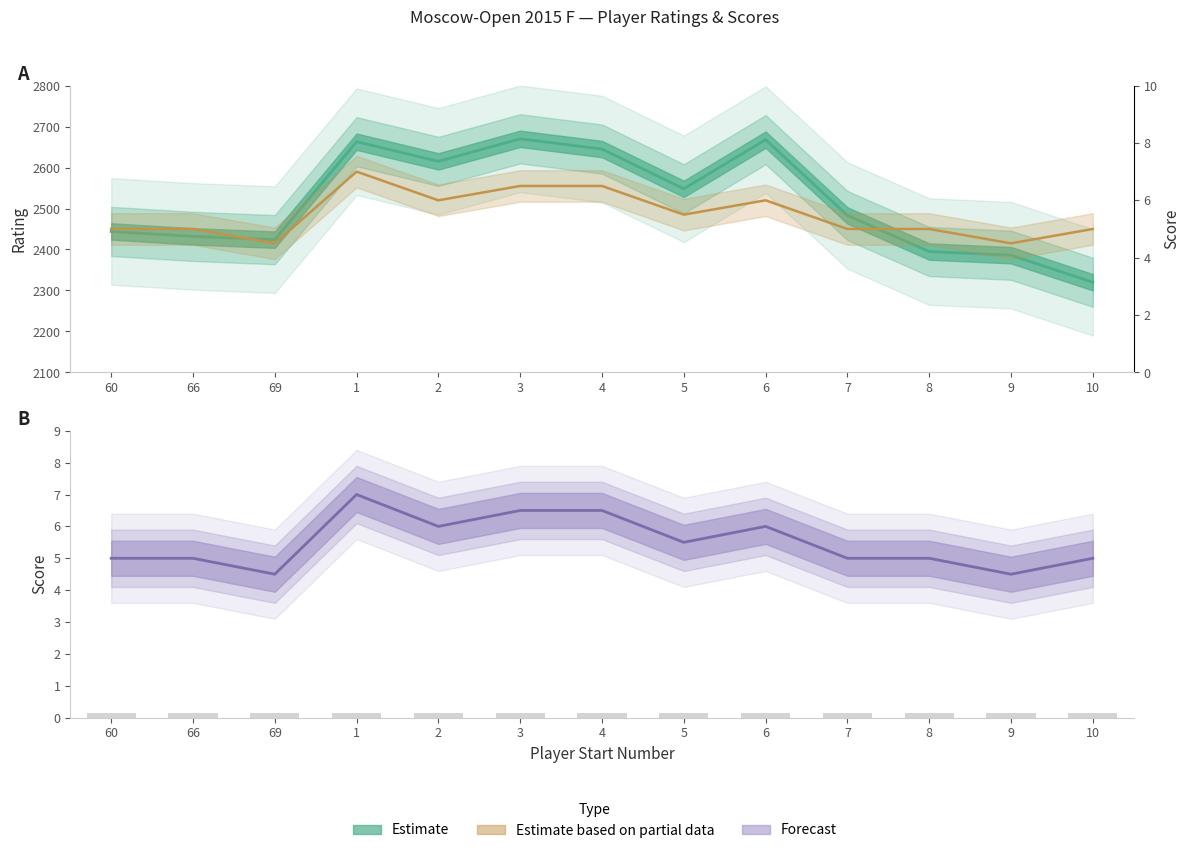

How many values in the Rating series exceed 2483?

6